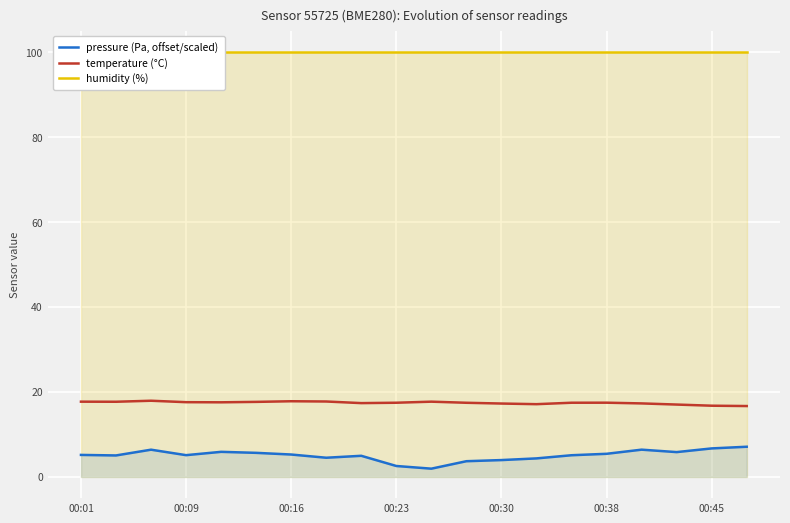

The temperature (°C) series shows 24.5 at 00:23. True or false?

False